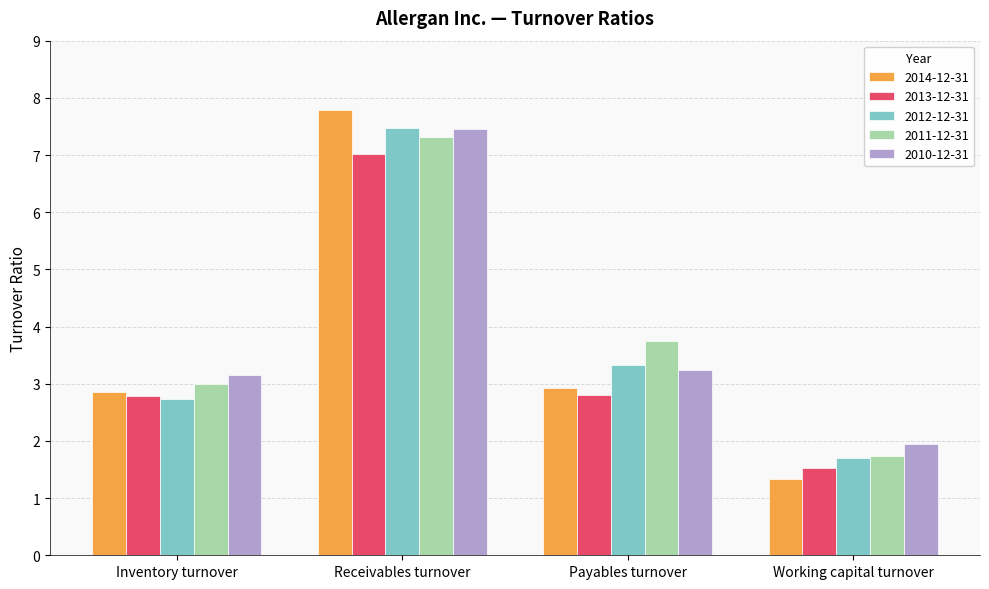

What value does the 2013-12-31 series have at Receivables turnover?

7.0